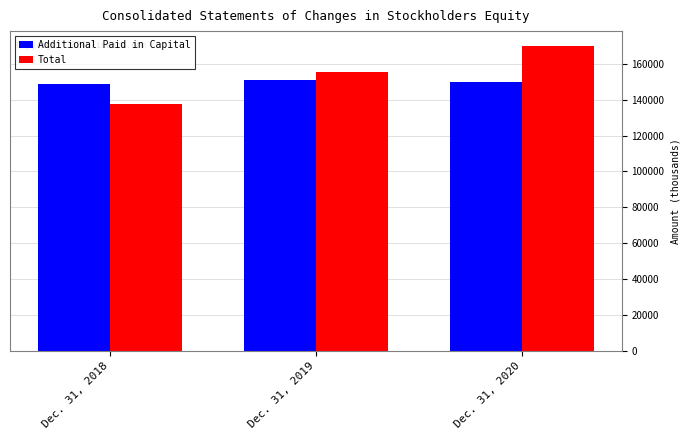

The value of Additional Paid in Capital at Dec. 31, 2020 is 149822. True or false?

True